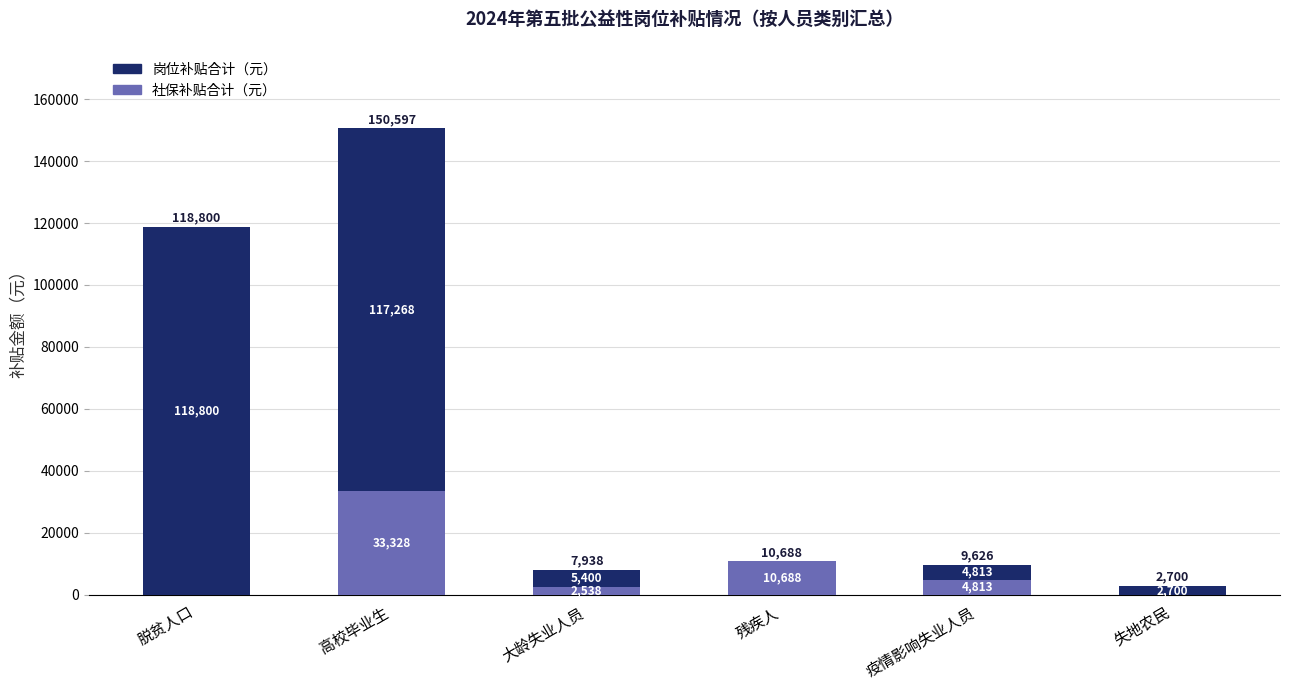

Where does the 社保补贴合计（元） series first go above 4812?

高校毕业生